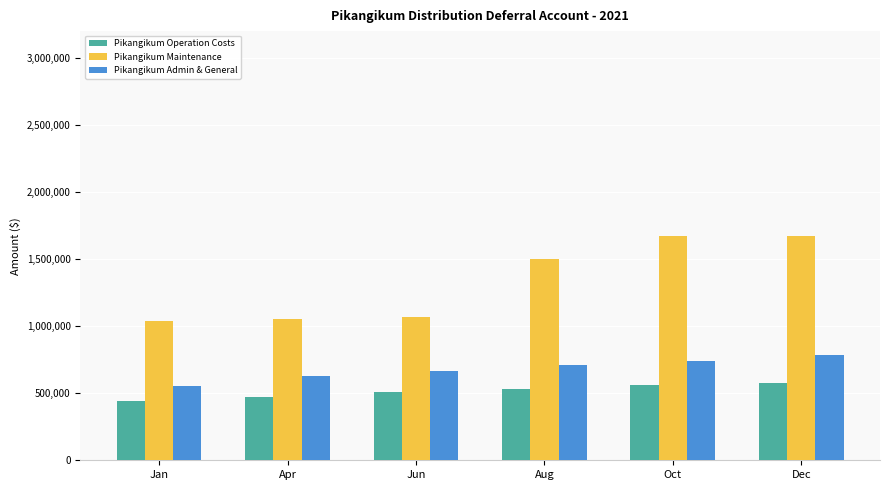

Where does the Pikangikum Admin & General series first go above 708569?

Aug